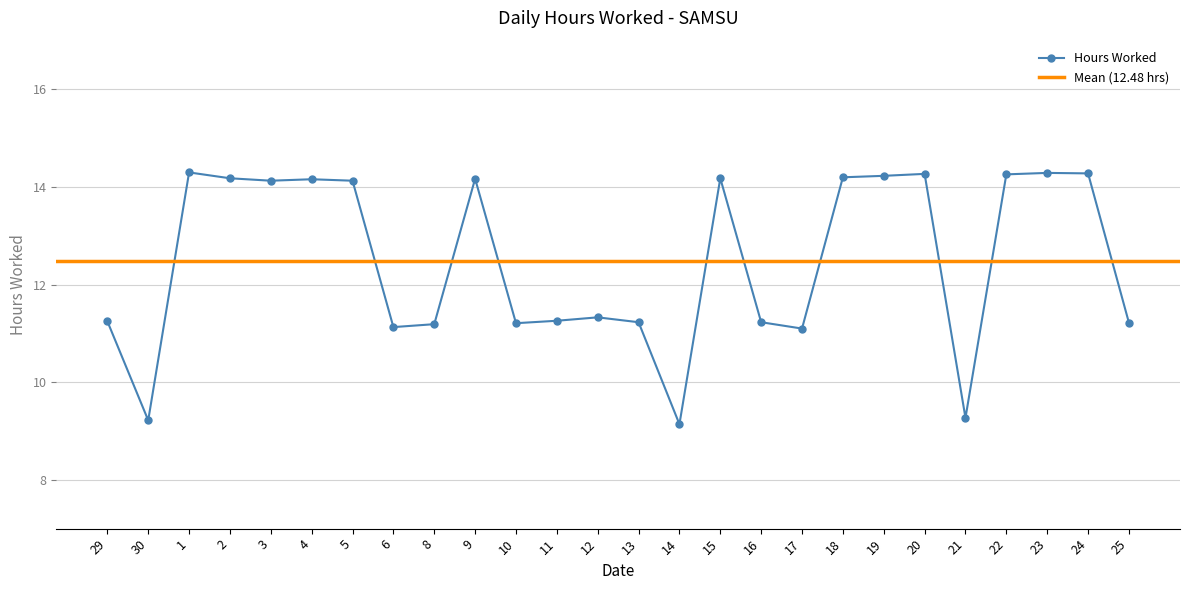

Rank the categories by value from lowest to highest.

14, 30, 21, 17, 6, 8, 10, 25, 13, 16, 29, 11, 12, 3, 5, 4, 9, 2, 15, 18, 19, 22, 20, 24, 23, 1